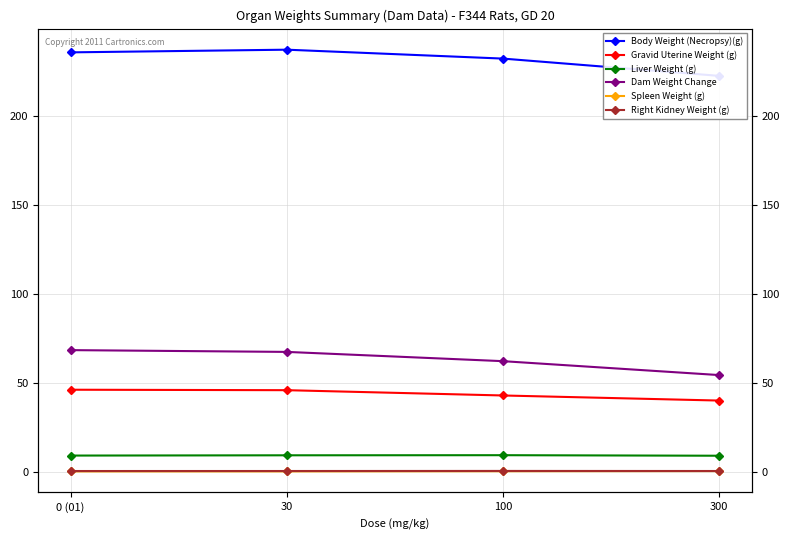

Is this an area chart (filled region under the line)?

No